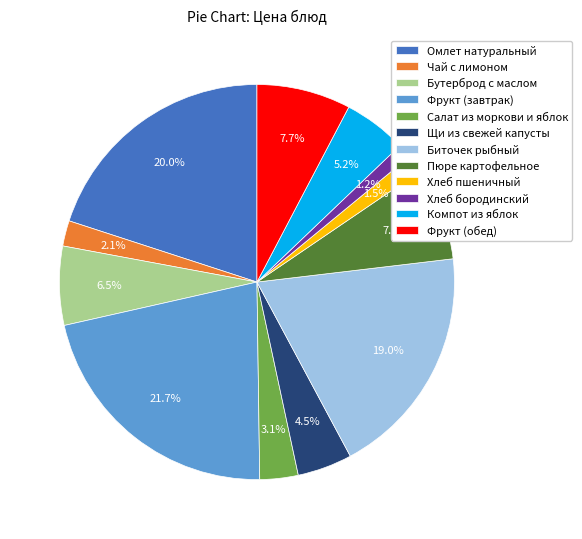

Count the number of slices in the pie.

12